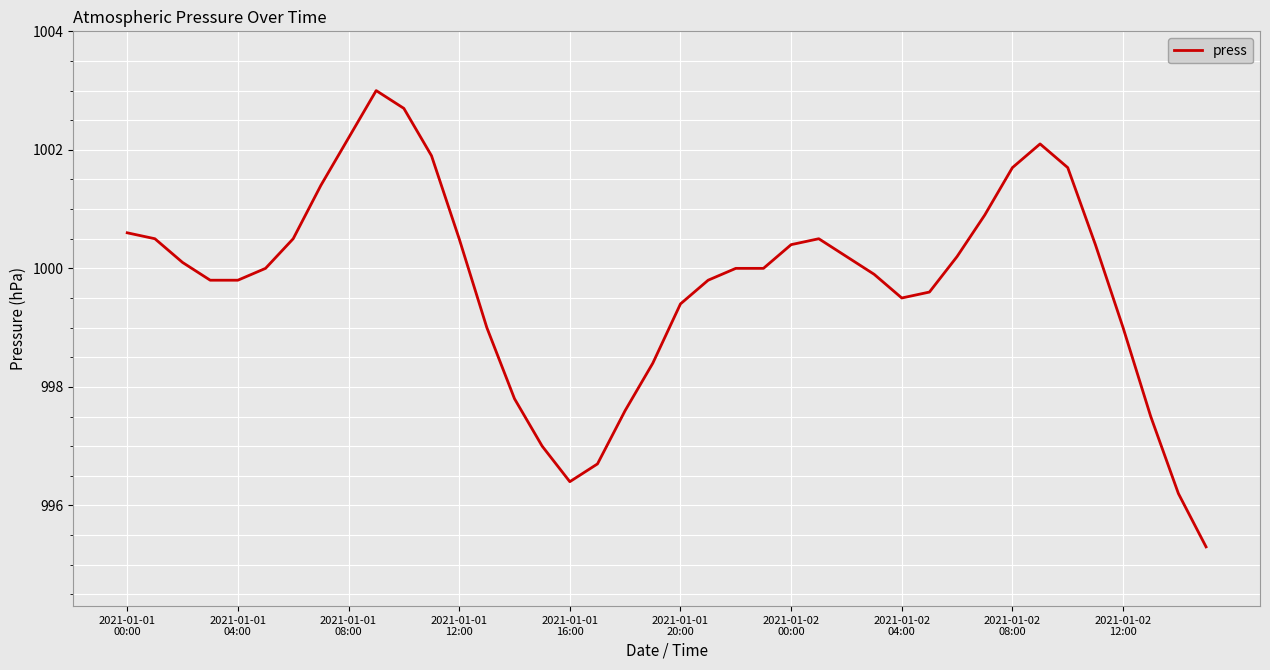

What is the smallest value displayed?

995.3